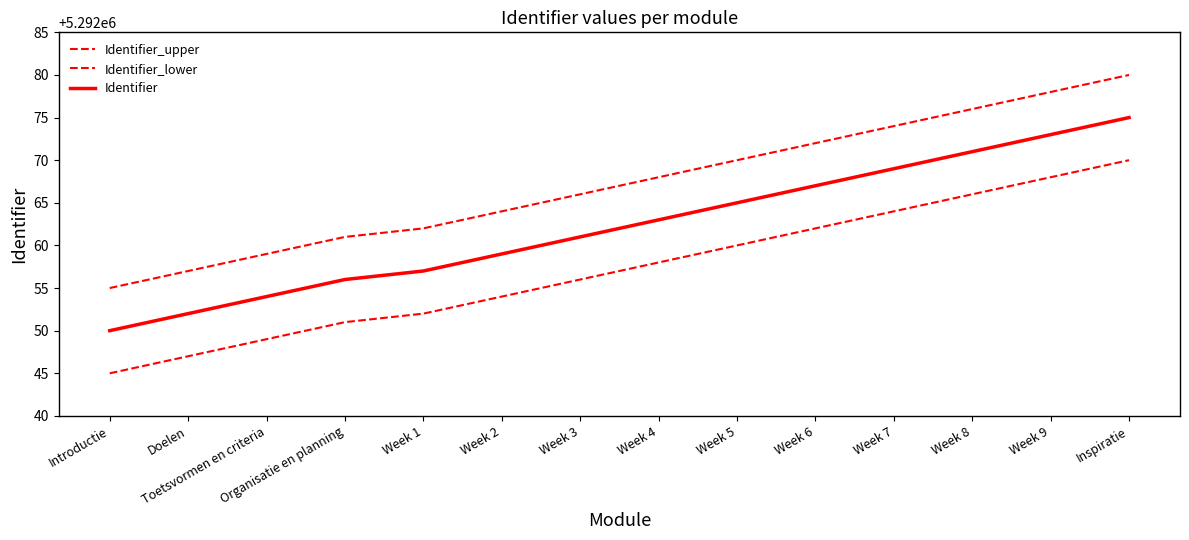

Rank the series by their maximum value, from lowest to highest.

Identifier_lower, Identifier, Identifier_upper